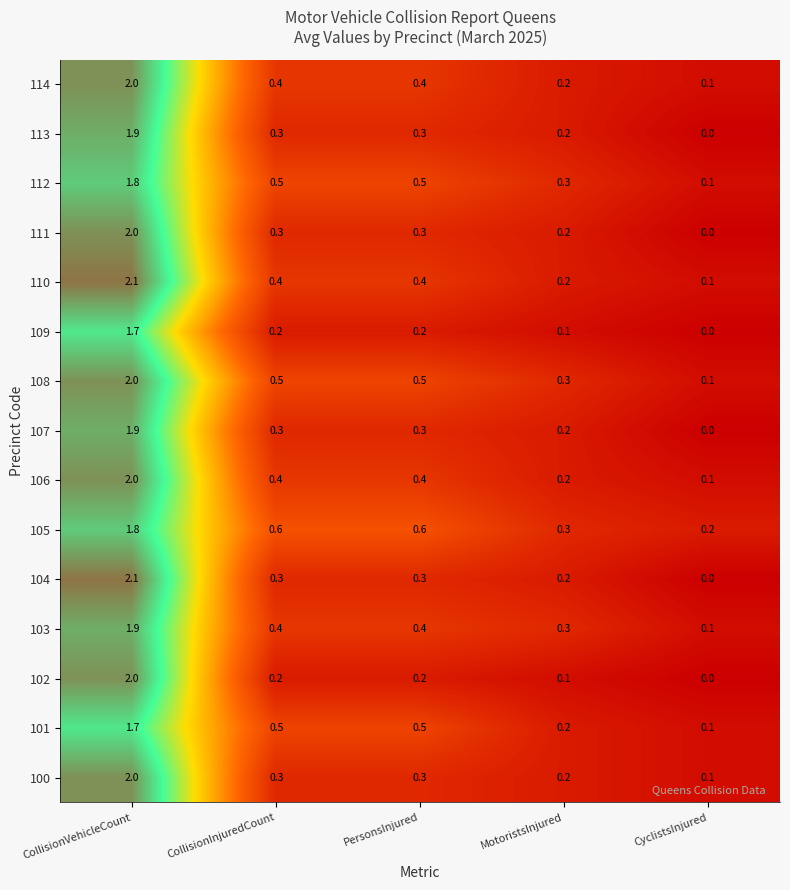

What is the spread (max minus min) of values at CollisionInjuredCount?

0.4